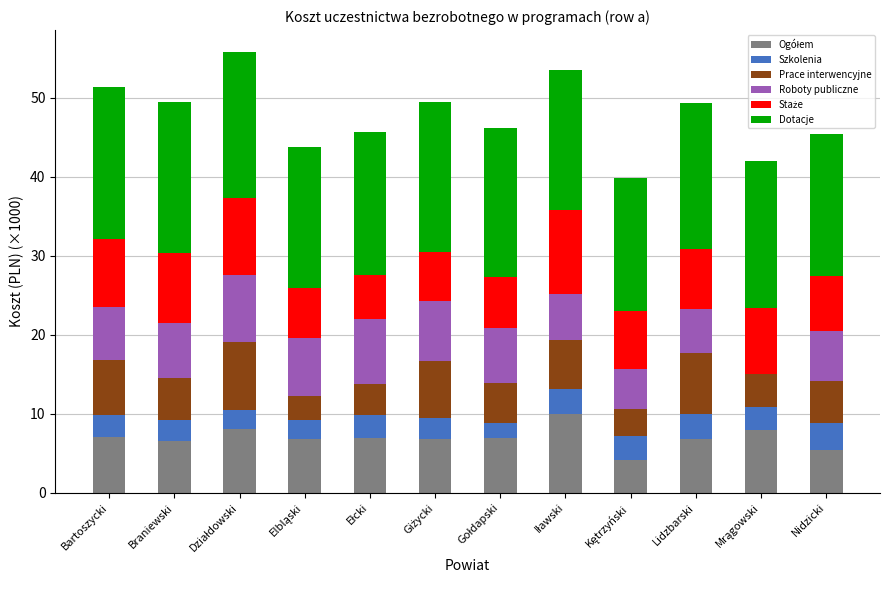

What is the total value across all series at Lidzbarski?

49.4